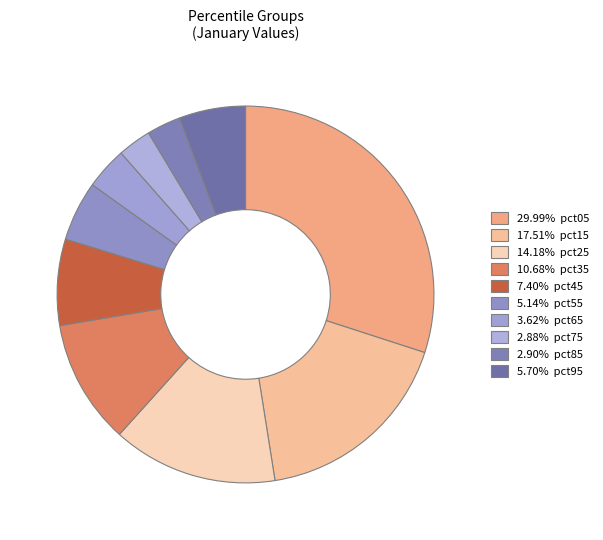

Is there a majority slice in this chart?

No